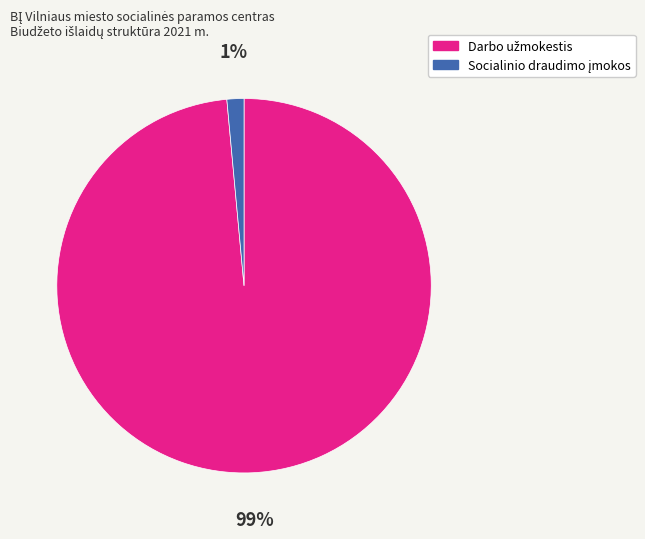

To the nearest percent, what is the average slice percentage?

50%